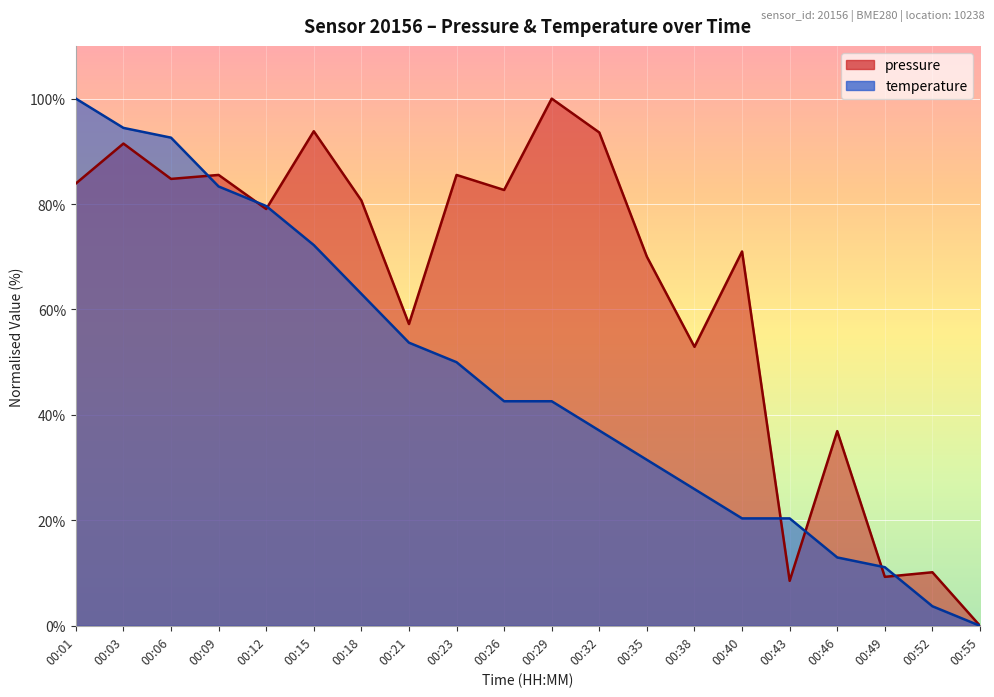

Where is temperature nearest to the value 50?

00:23